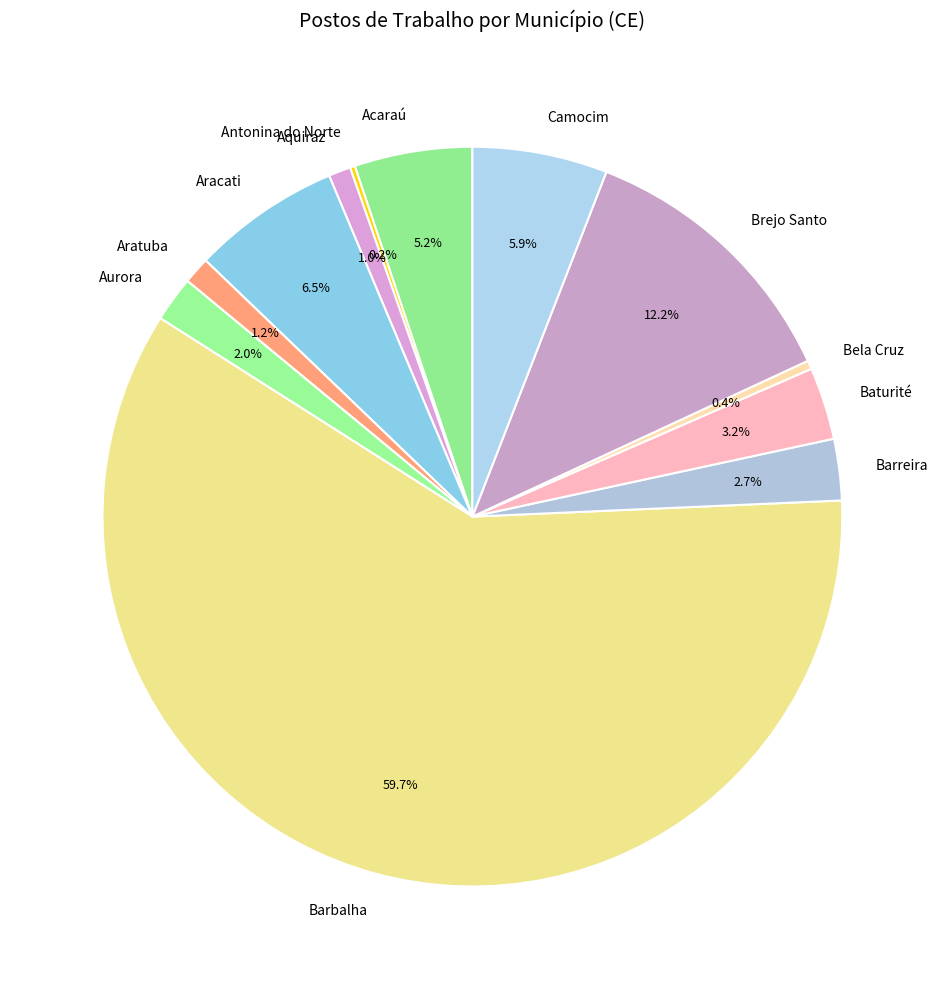

The Brejo Santo slice represents 12% of the pie. True or false?

True